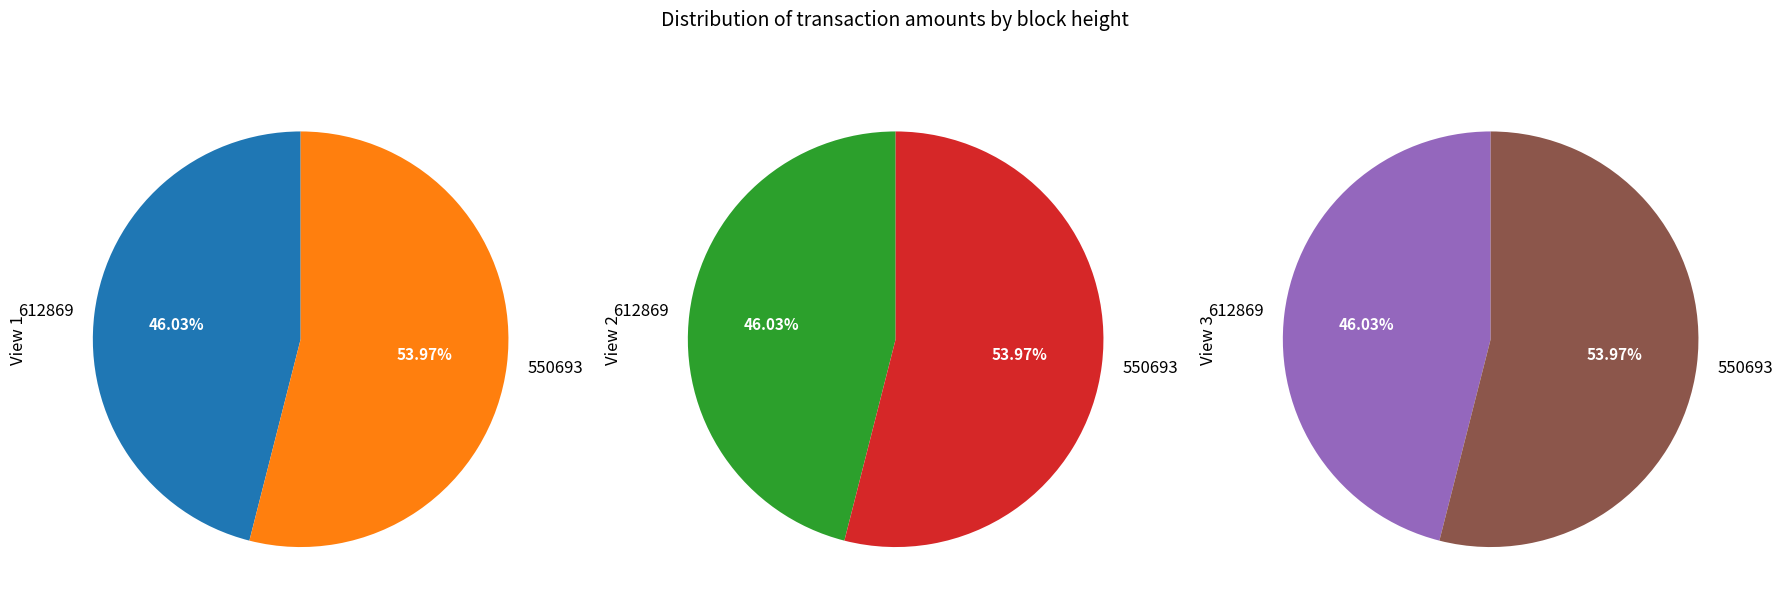

Is it true that 550693 is 63% of the pie?

False